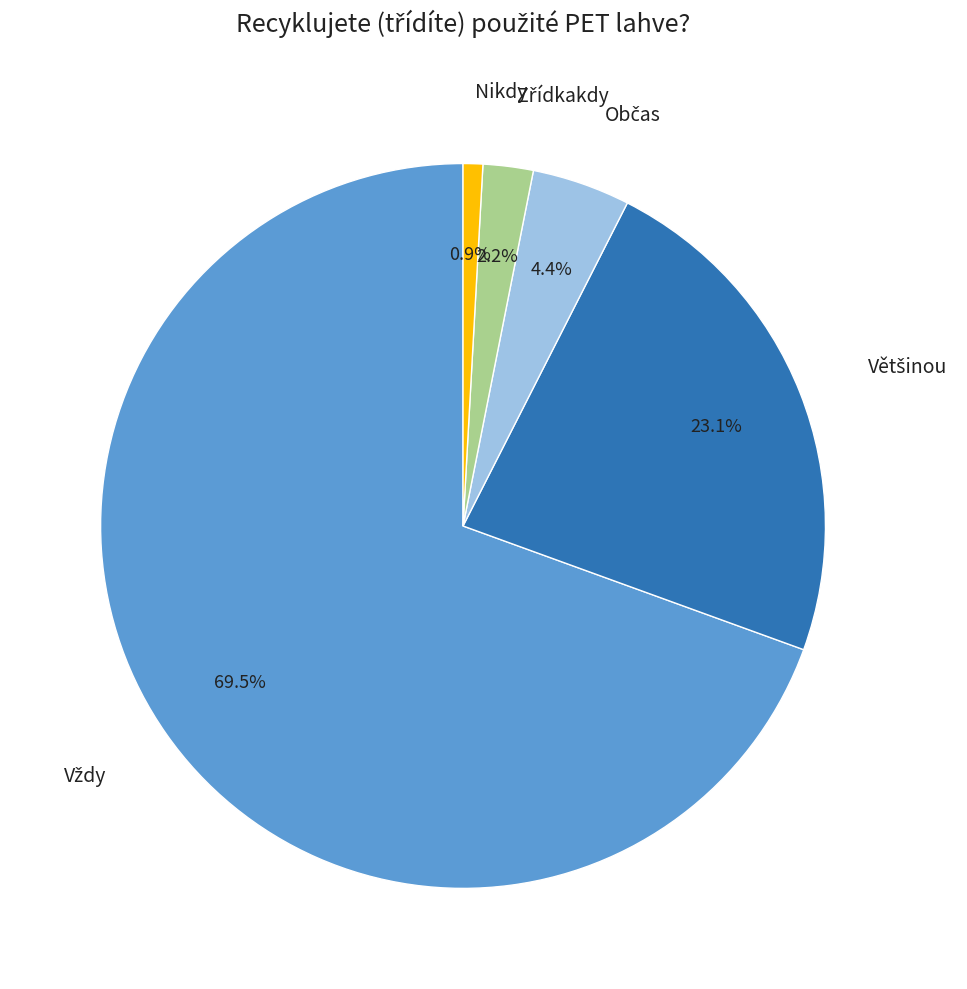

What is the smallest slice in the pie chart?

Nikdy